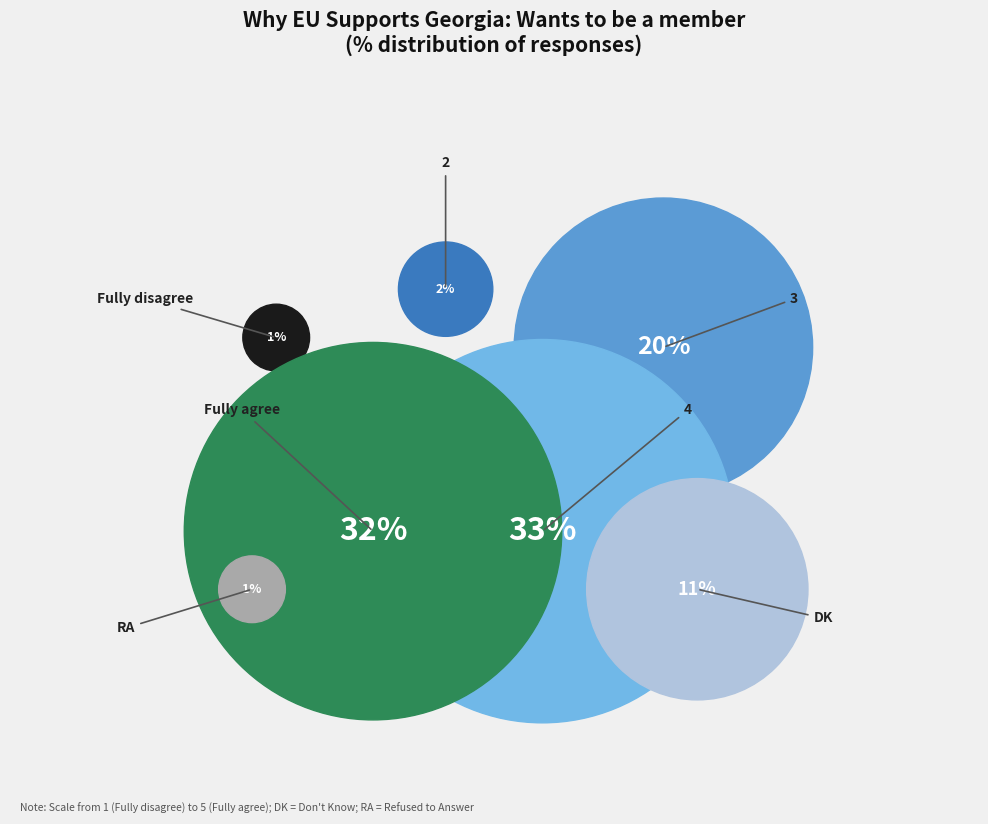

What percentage is the Fully disagree slice, to the nearest percent?

1%